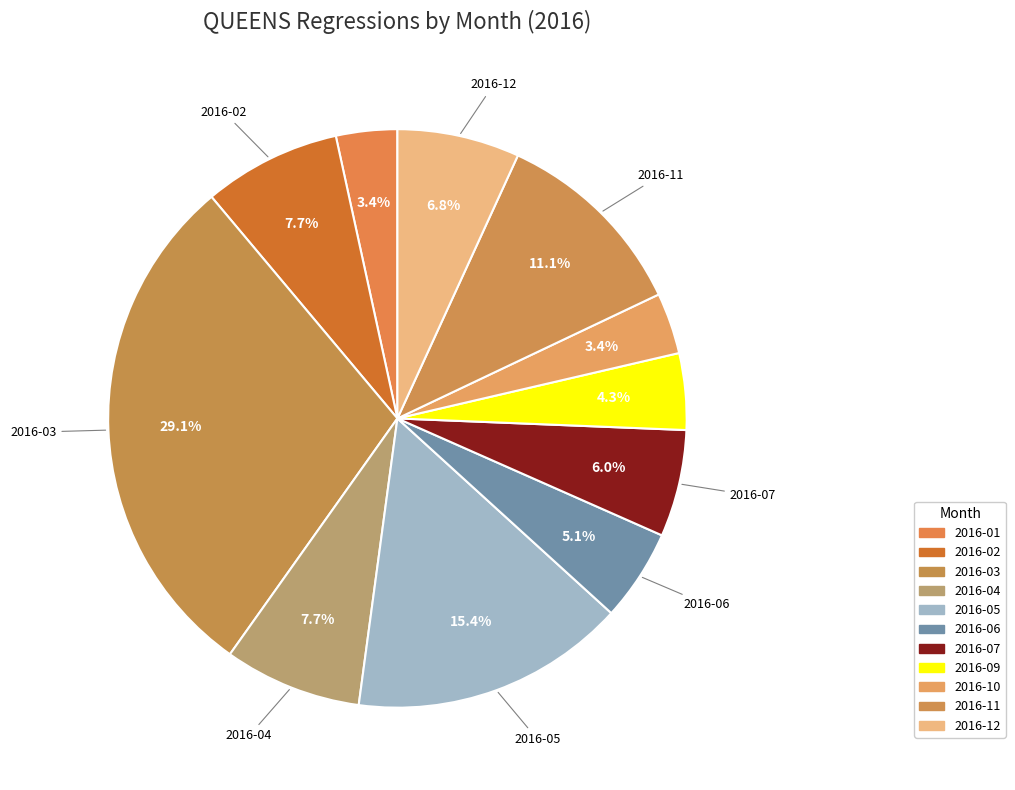

Is there any slice that represents more than half of the pie?

No